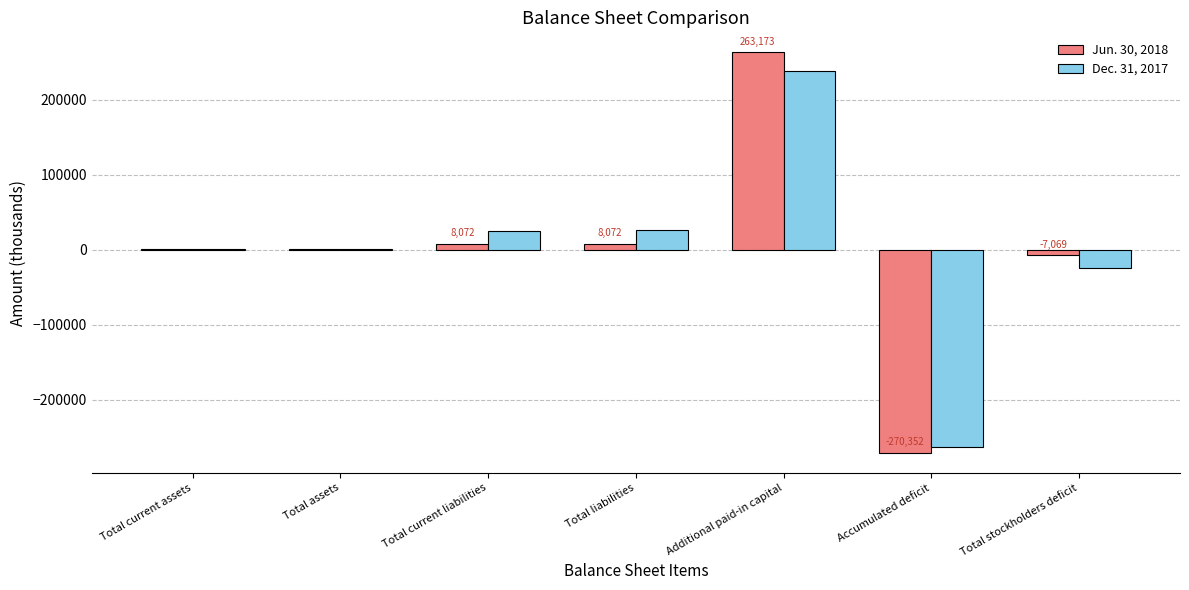

What is the sum of all Jun. 30, 2018 values?

3831